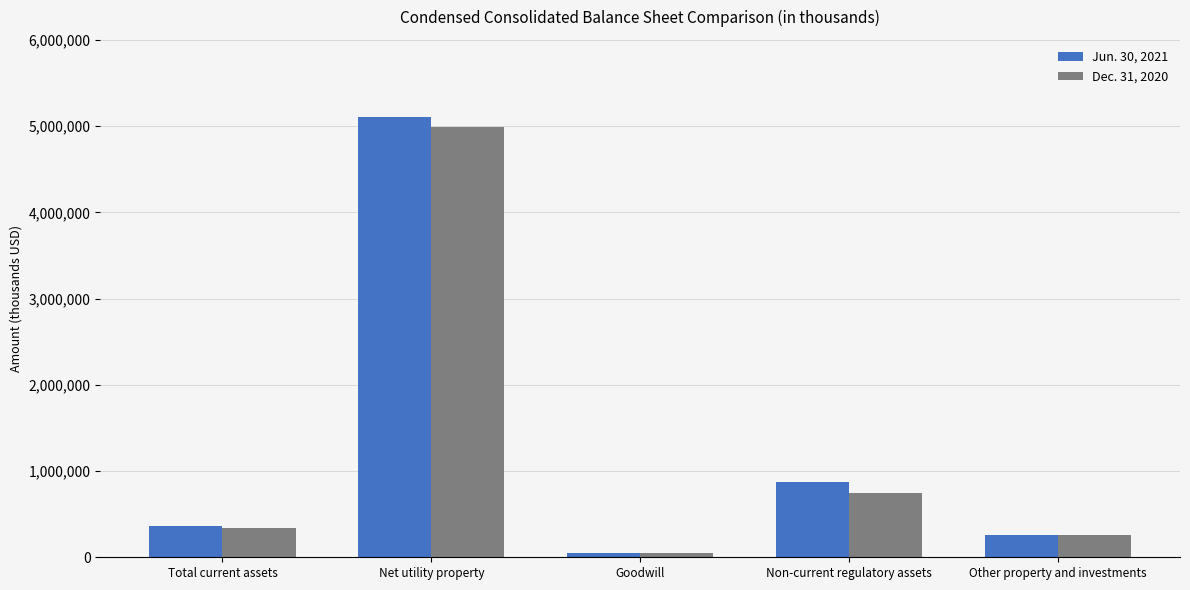

The value of Dec. 31, 2020 at Non-current regulatory assets is 750443. True or false?

True